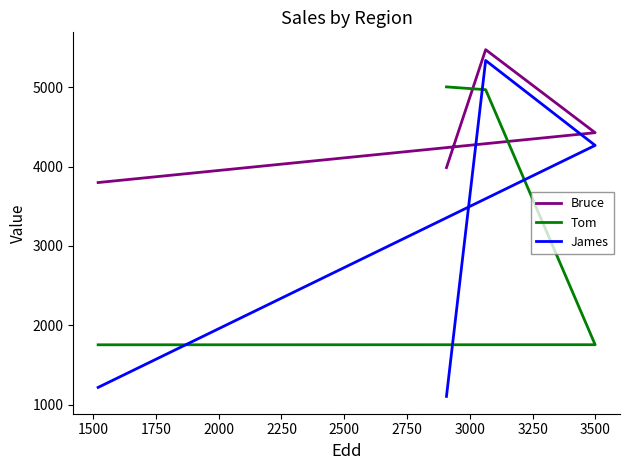

Reading left to right, what are all the values shown in this chart?

Bruce: 3986	5472	4426	3798
Tom: 5003	4968	1755	1754
James: 1104	5336	4266	1217